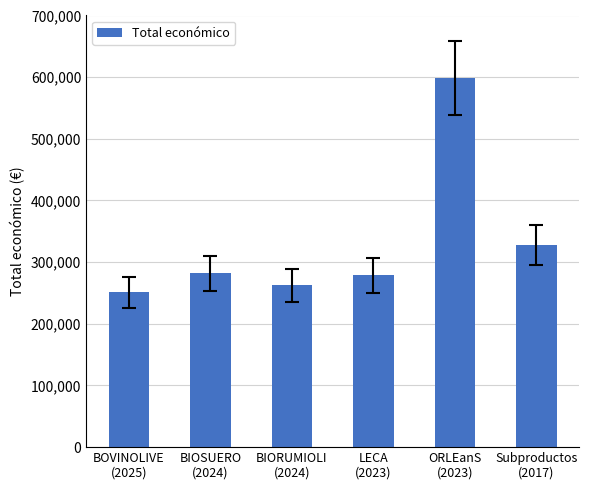

What is the smallest value displayed?

251272